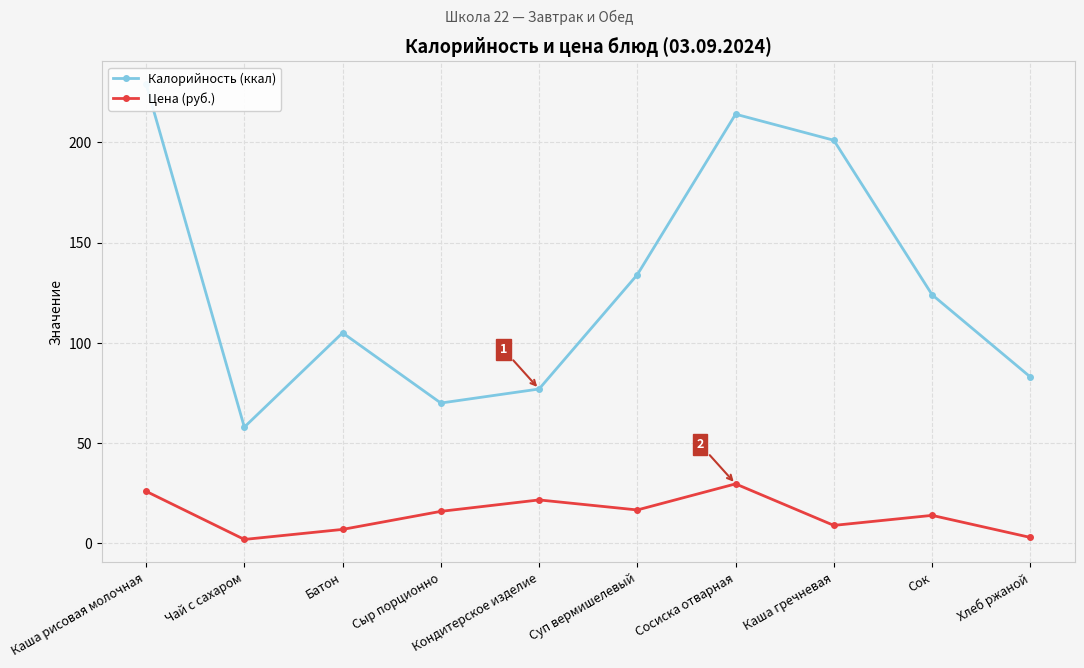

What is the value of the Калорийность (ккал) point at the 2nd from the left?

58.0